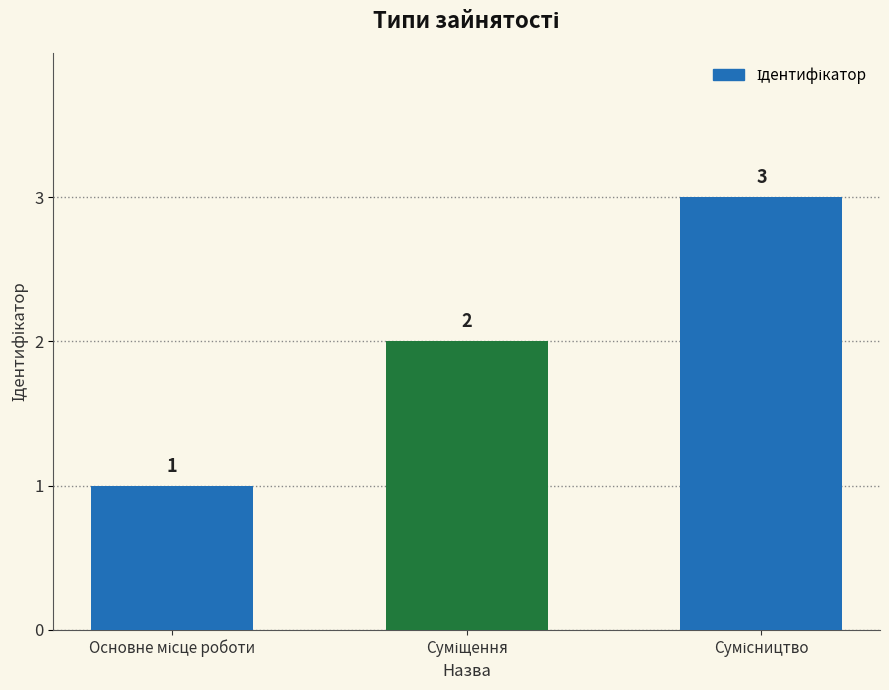

What is the maximum value shown in the chart?

3